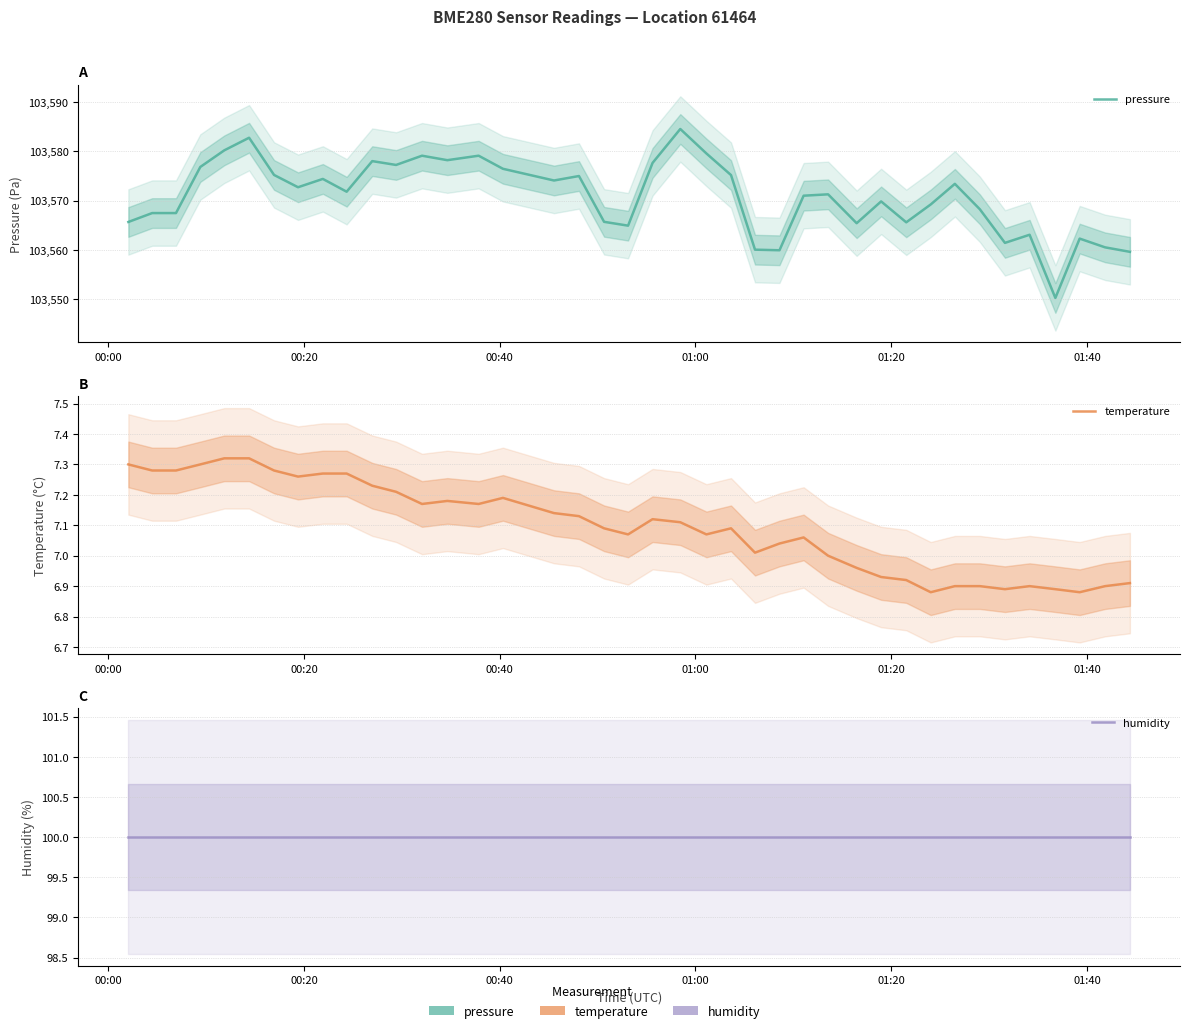

How many values in the temperature series exceed 7?

27